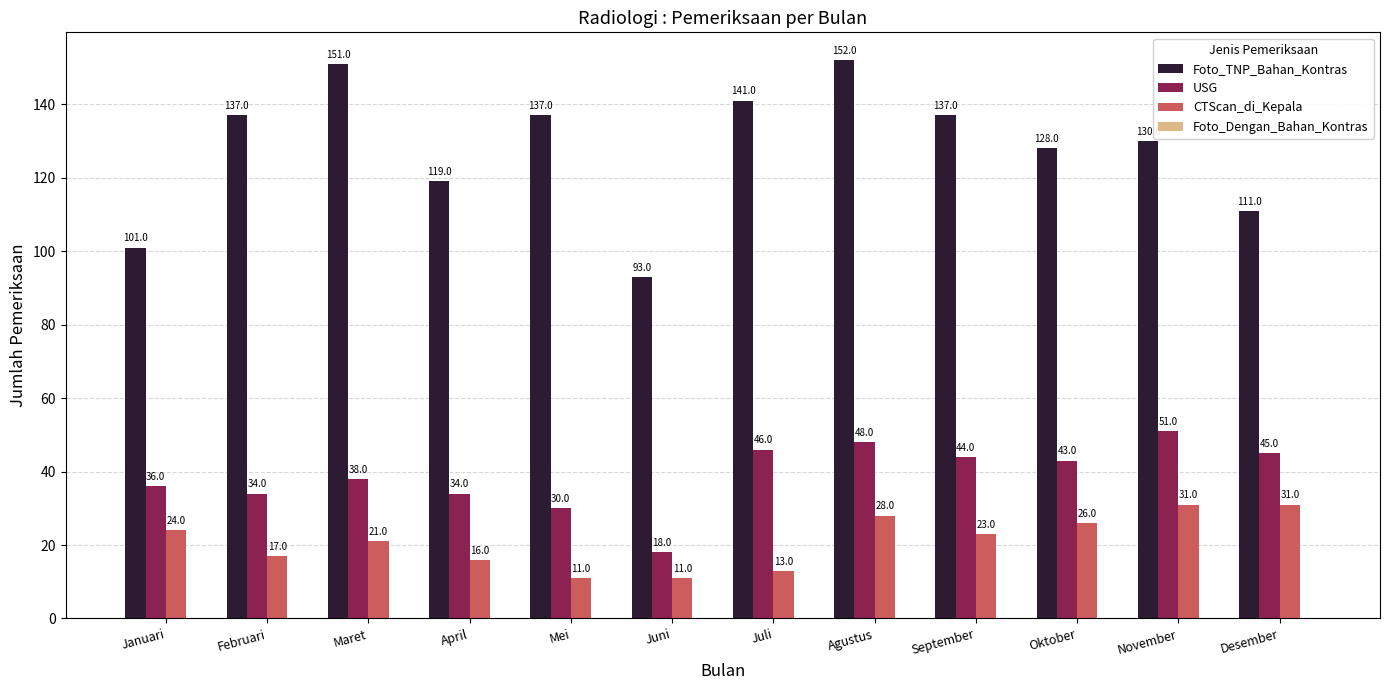

Read the CTScan_di_Kepala value at Februari.

17